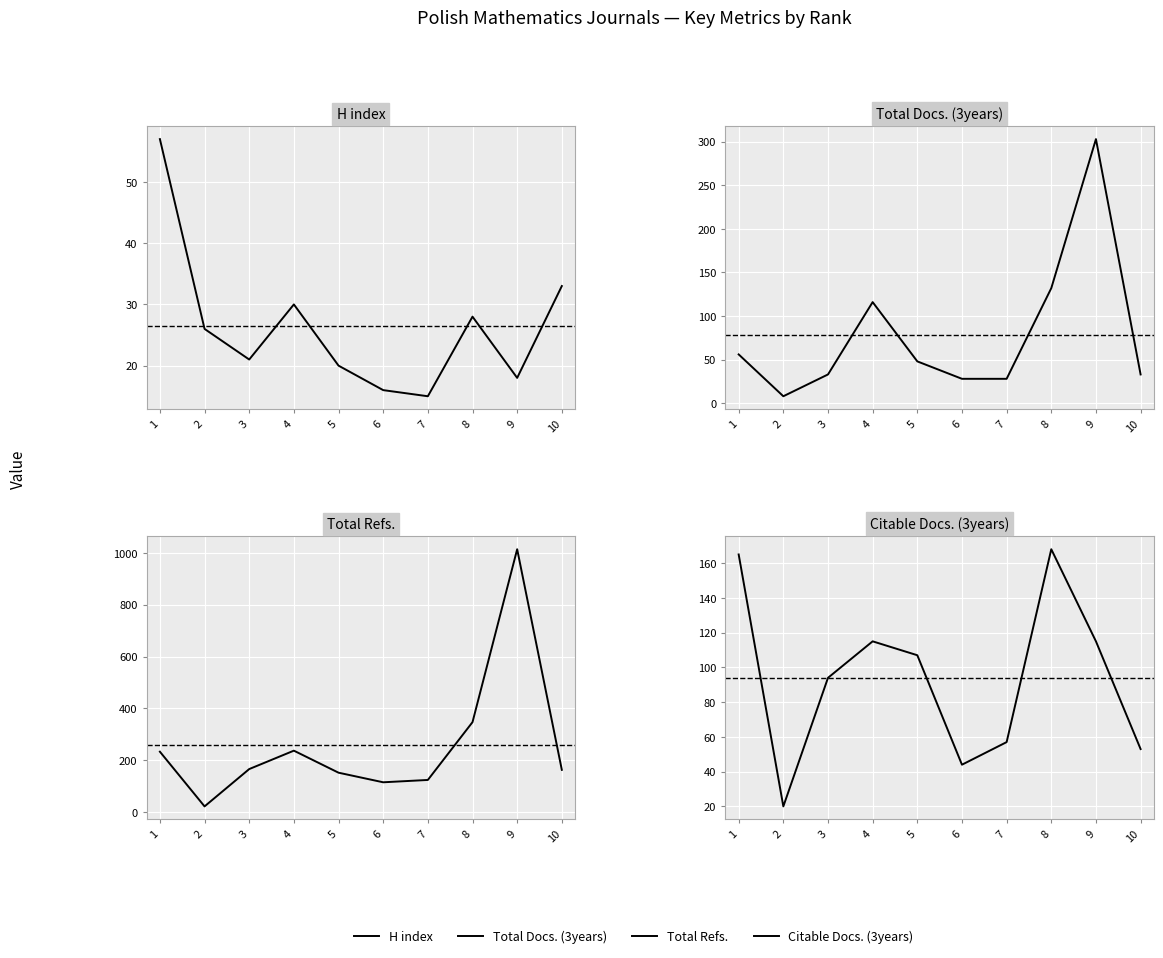

Rank the series by their maximum value, from lowest to highest.

H index, Citable Docs. (3years), Total Docs. (3years), Total Refs.